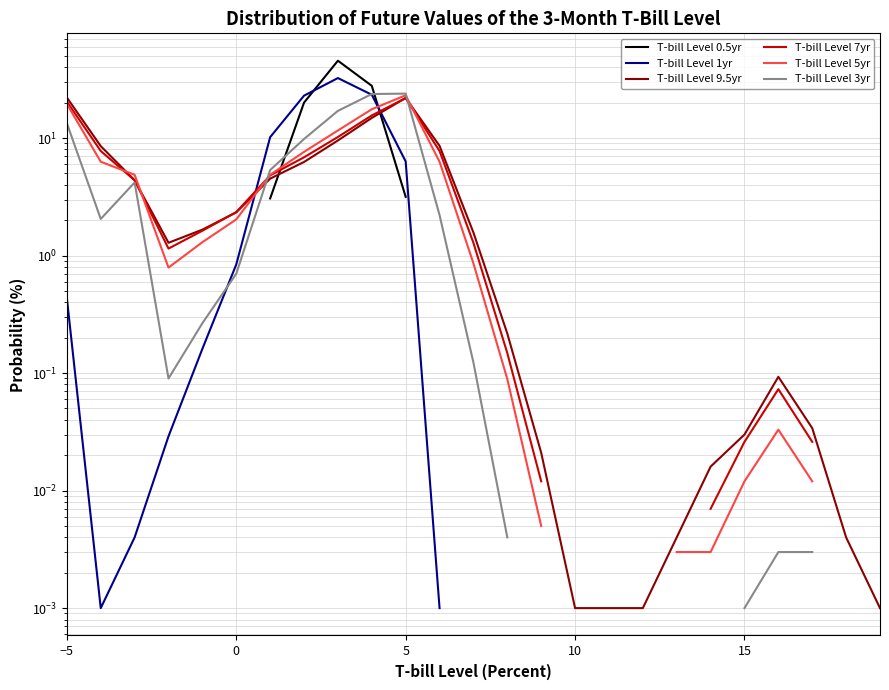

What is the difference between the maximum and minimum values in the T-bill Level 0.5yr series?

45.6